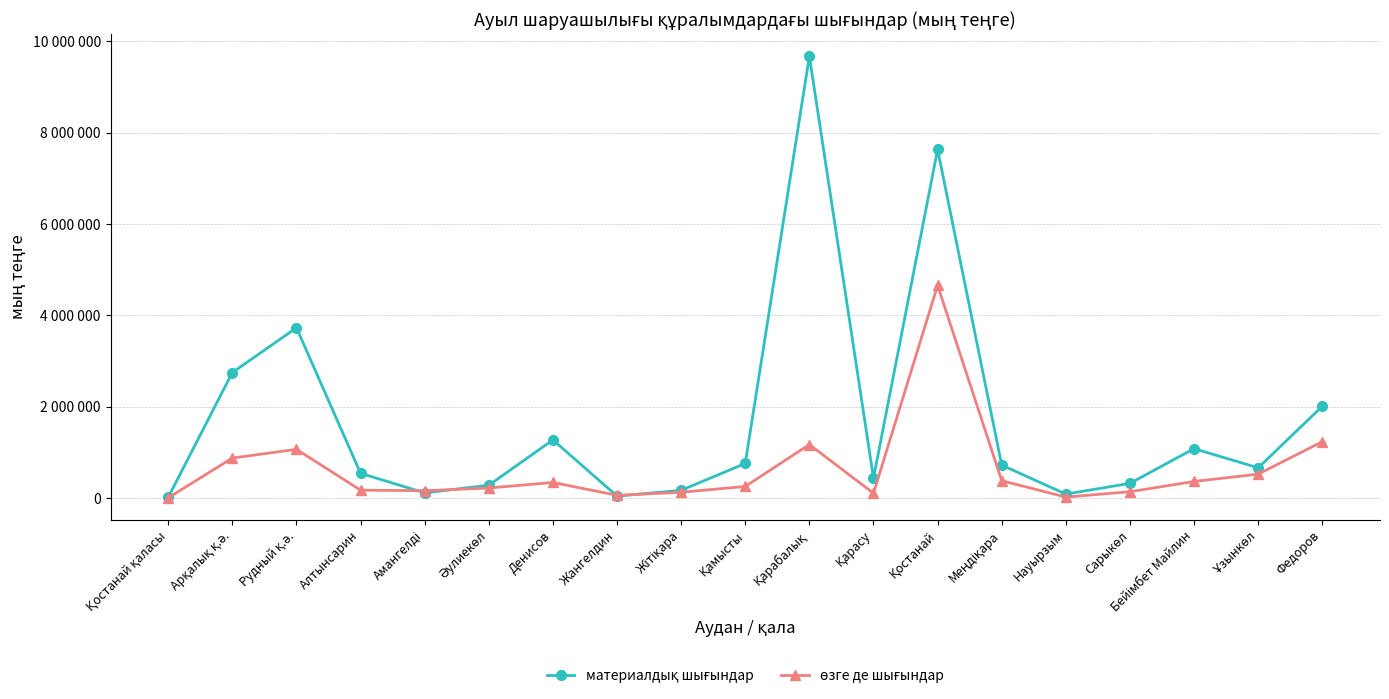

Does the chart display data point markers on the line(s)?

Yes